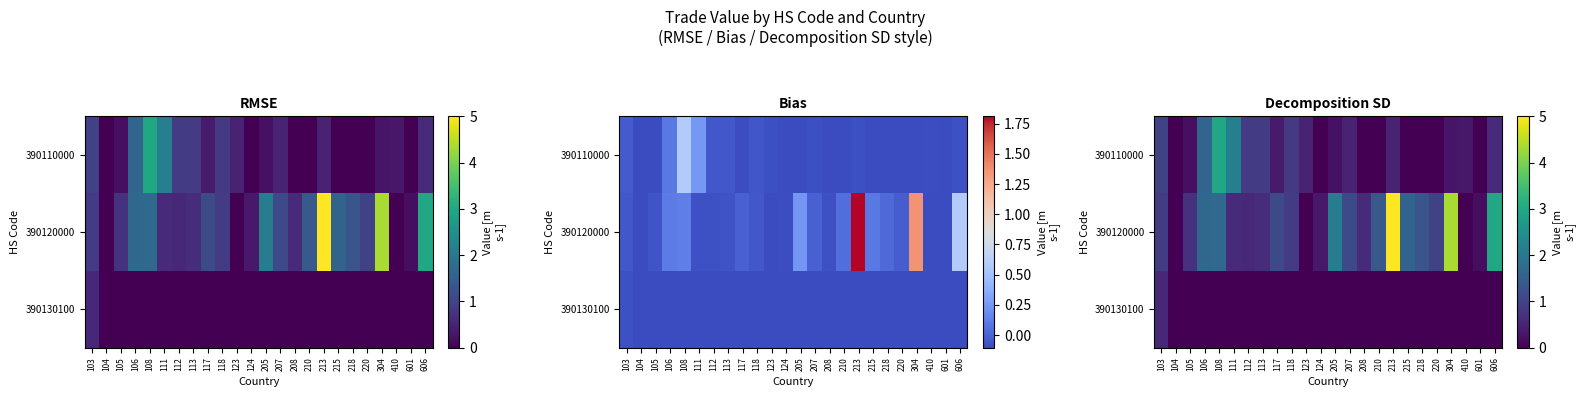

Is the value of 390110000 at 410 greater than the value of 390130100 at 304?

Yes